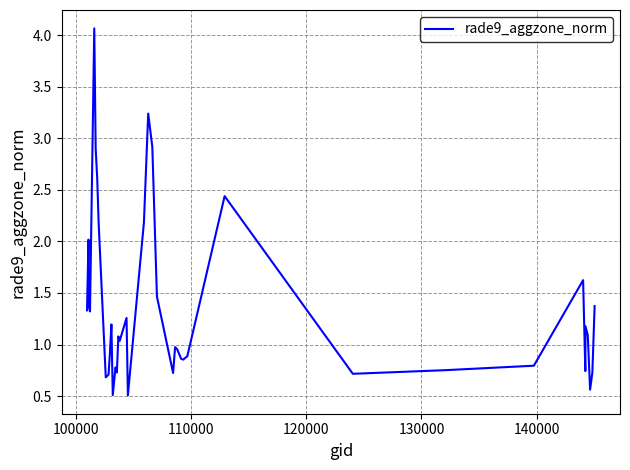

What is the difference between the maximum and minimum values?

3.6